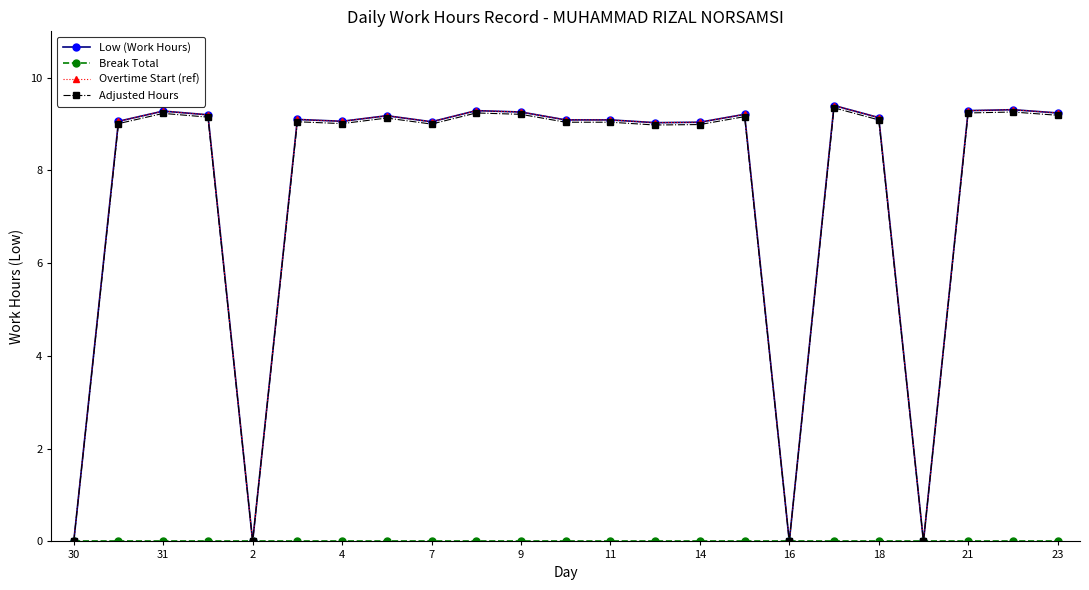

Does the chart have visible grid lines?

No